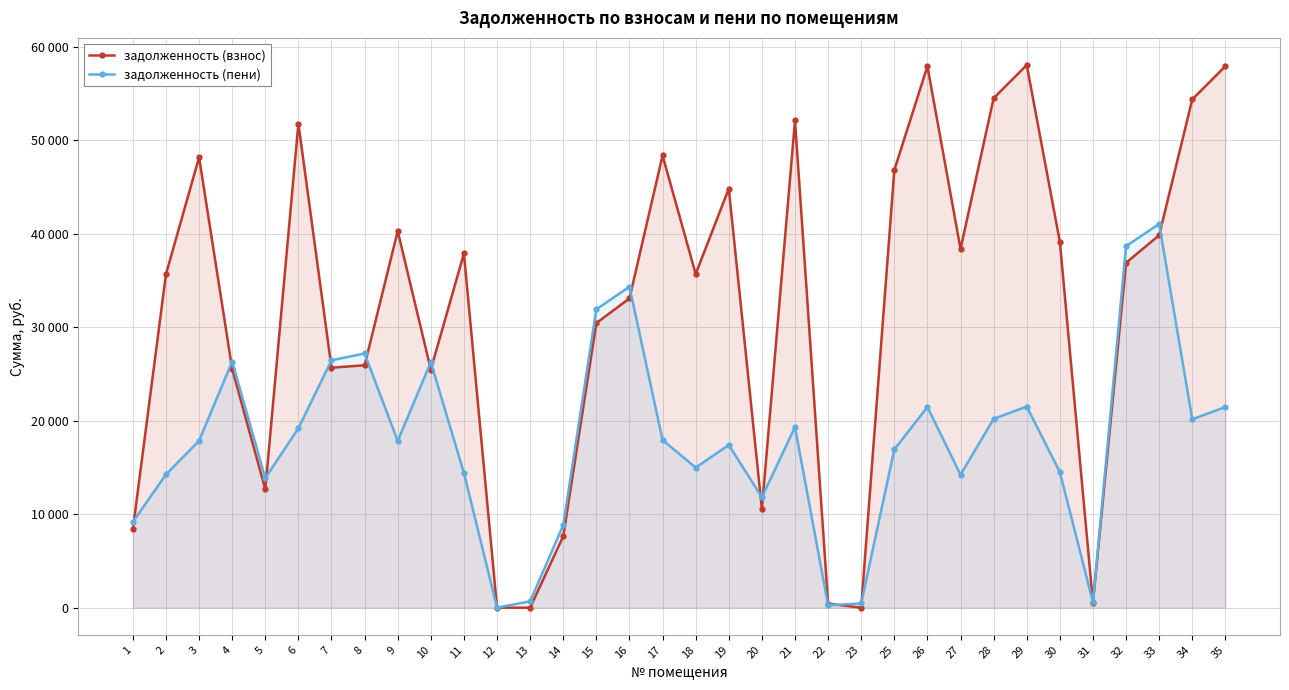

Read the задолженность (пени) value at 21.

19308.8